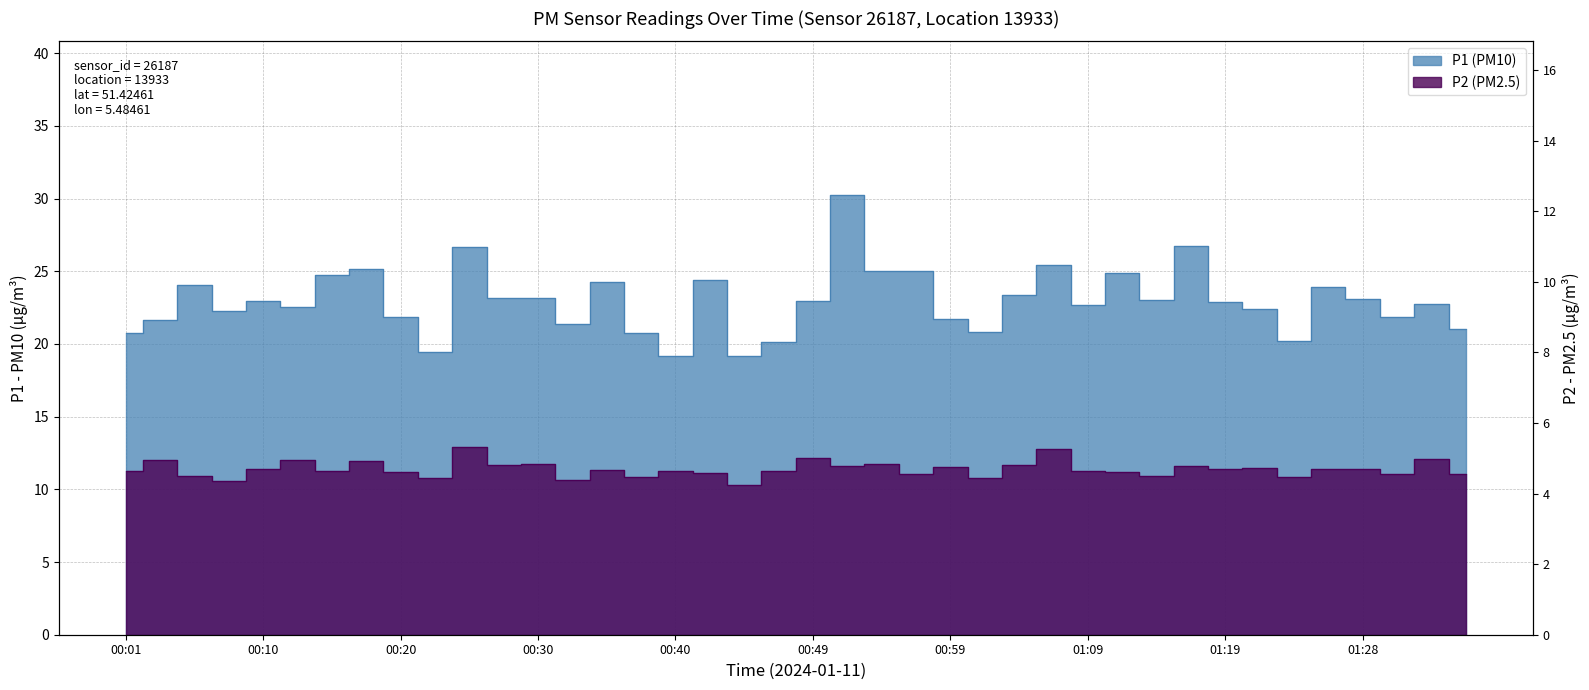

Is it true that P2 (PM2.5) equals 4.5 at 01:31?

False